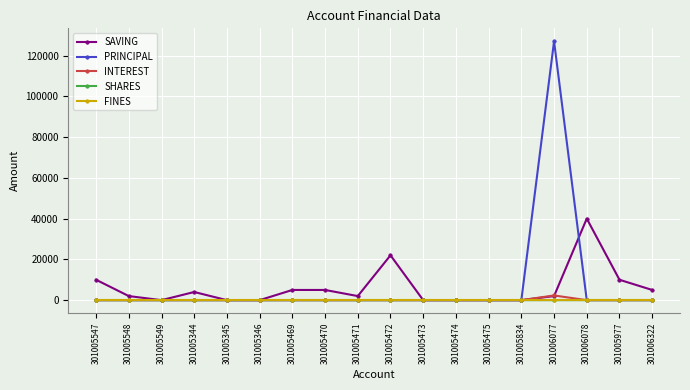

Where is the first local maximum for SAVING?

301005344